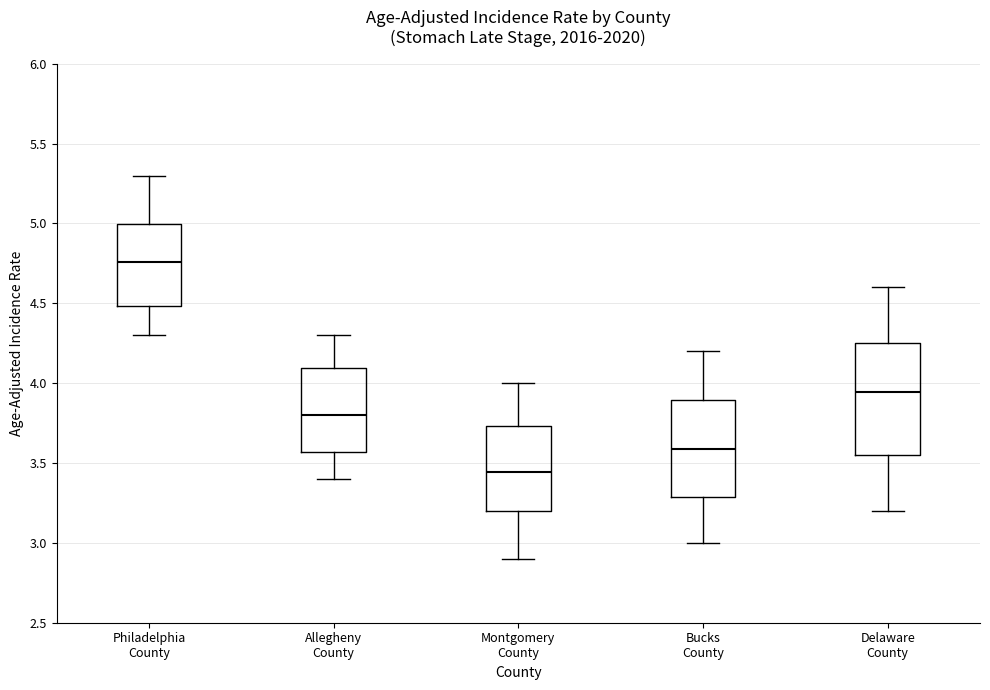

Reading left to right, transcribe this box plot: for each box, give where its median line is, the range the box spans, and where its two whiskers end, as read against the y-axis. The values are not printed on the chart, so give them approximately, as read against the axis.

Philadelphia County: median 4.75, box 4.50 to 5.00, whiskers 4.30 to 5.30
Allegheny County: median 3.80, box 3.55 to 4.10, whiskers 3.40 to 4.30
Montgomery County: median 3.45, box 3.20 to 3.75, whiskers 2.90 to 4.00
Bucks County: median 3.60, box 3.30 to 3.90, whiskers 3.00 to 4.20
Delaware County: median 3.95, box 3.55 to 4.25, whiskers 3.20 to 4.60